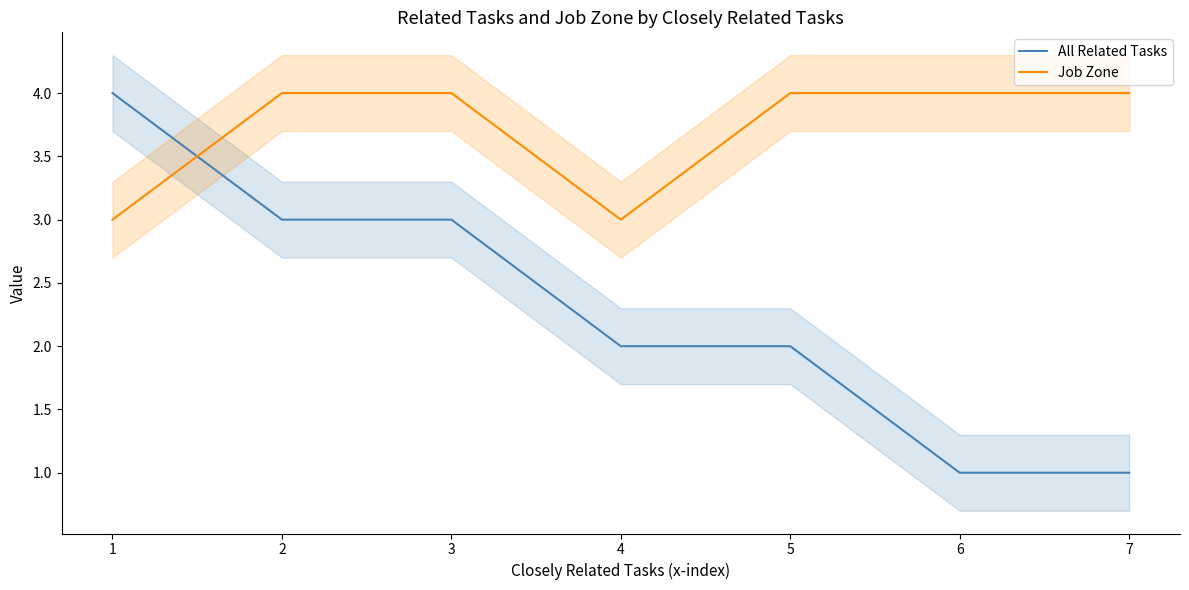

How many interior local valleys does the Job Zone series have?

1